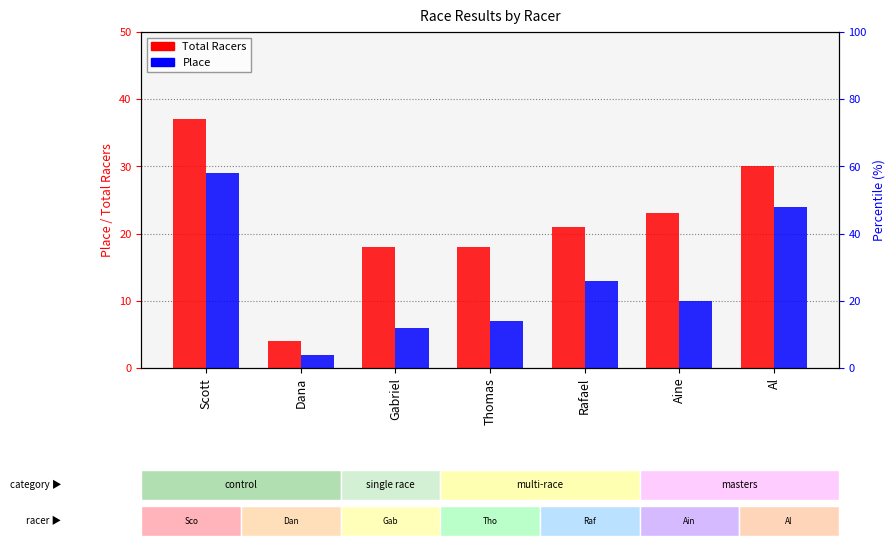

How many series are shown in this chart?

2